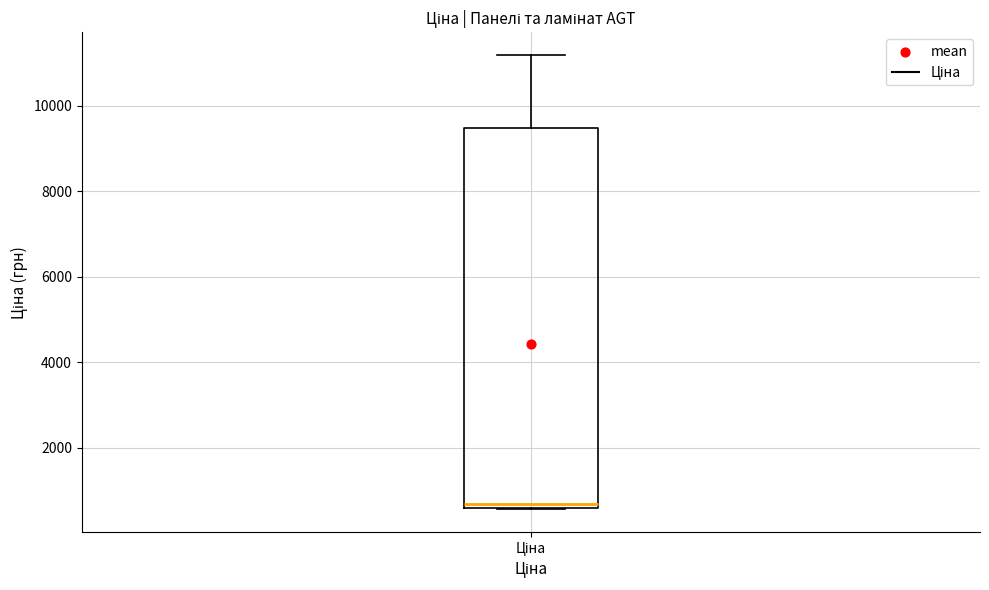

Where is the lower edge of the box for Ціна on the y-axis? The values are not printed on the chart, so give them approximately, as read against the axis.

600